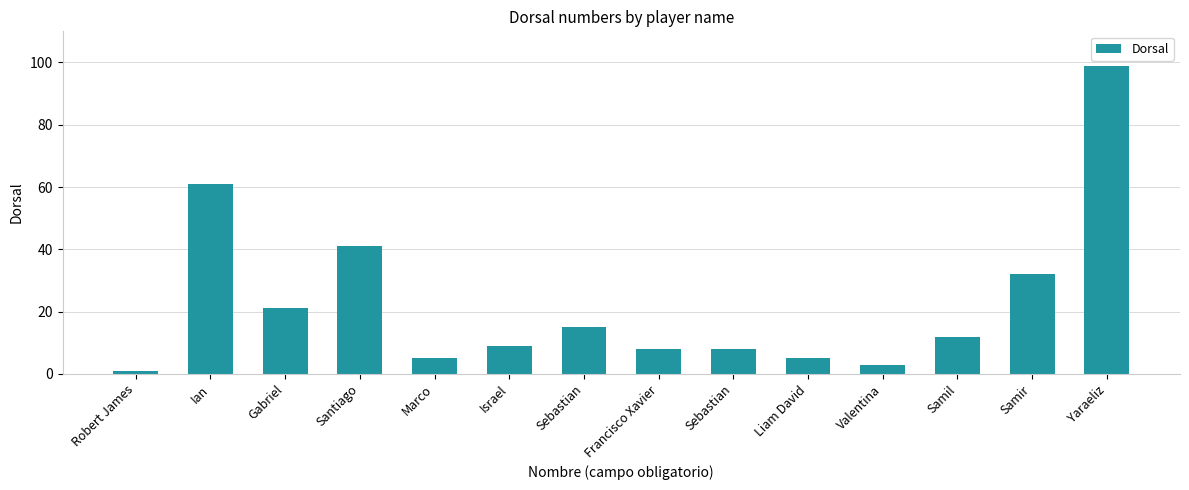

How many categories are shown in the chart?

14